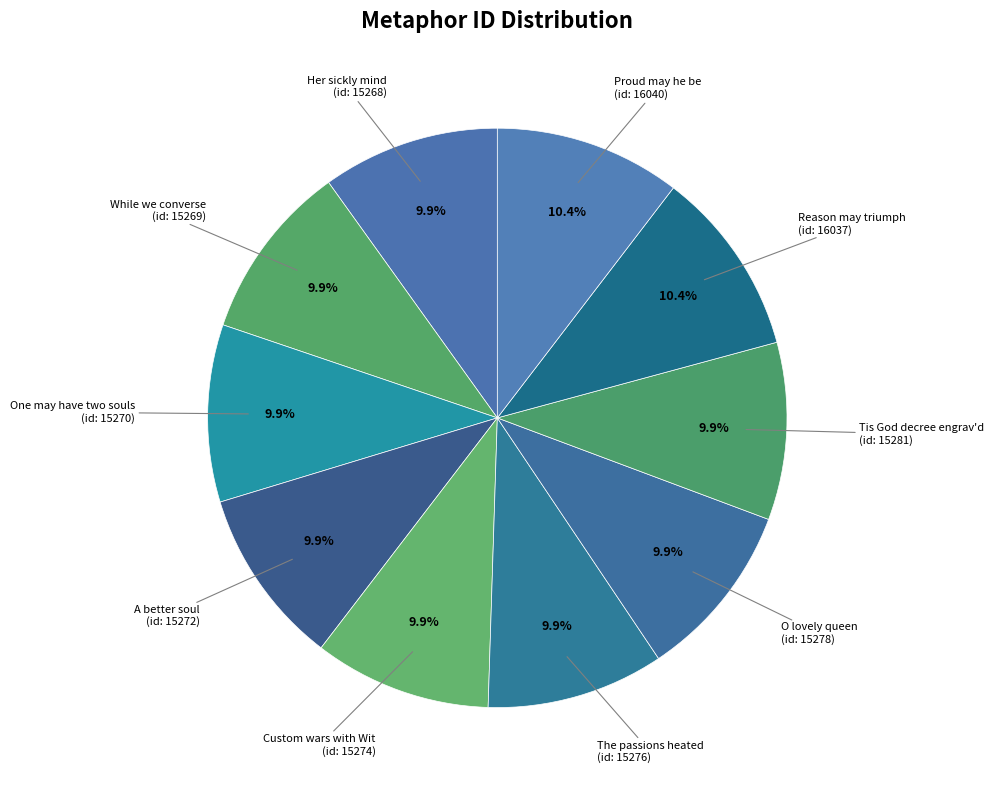

Rank the categories by value from lowest to highest.

Her sickly mind, While we converse together, One may have two souls, A better soul by revolution, Custom wars with Wit, The passions heated, O lovely queen, Tis God decree engrav'd, Reason may triumph, Proud may he be